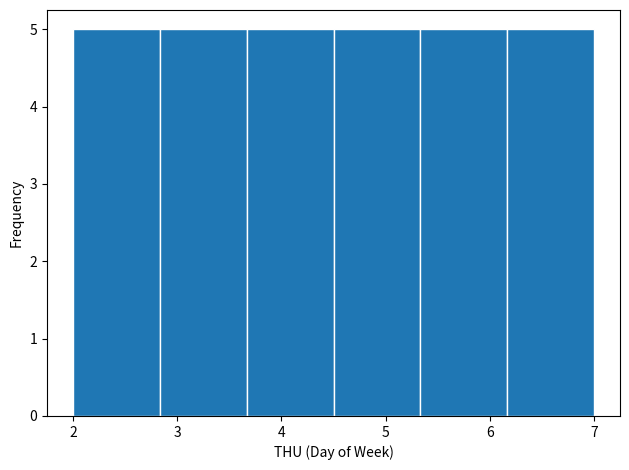

What is the height of the bar covering 2.8 to 3.7 on the x-axis? Neither the bar edges nor the heights are printed on the chart, so give them approximately, as read against the axes.

5